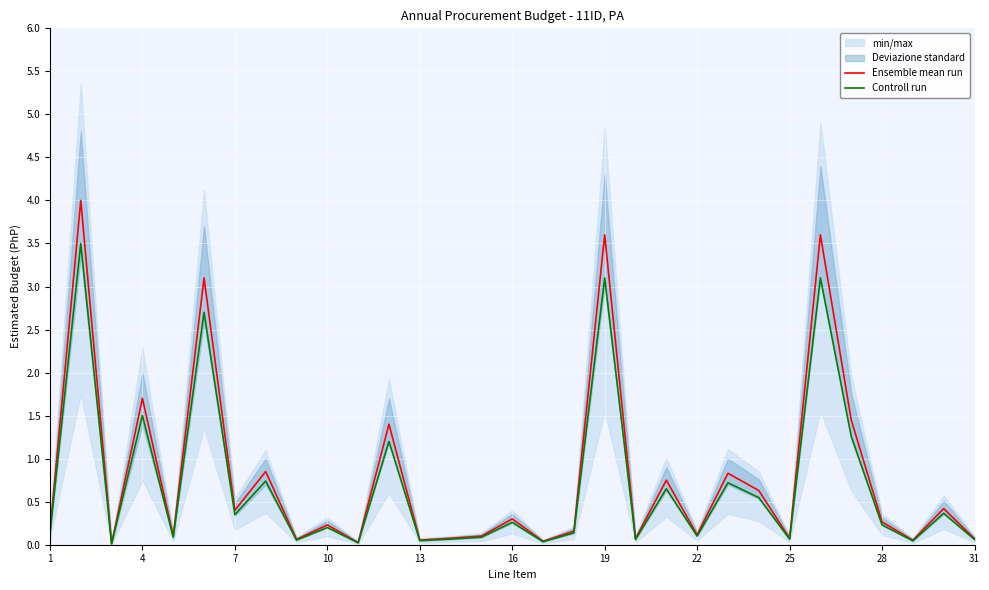

Rank the series by their maximum value, from lowest to highest.

Controll run, Ensemble mean run